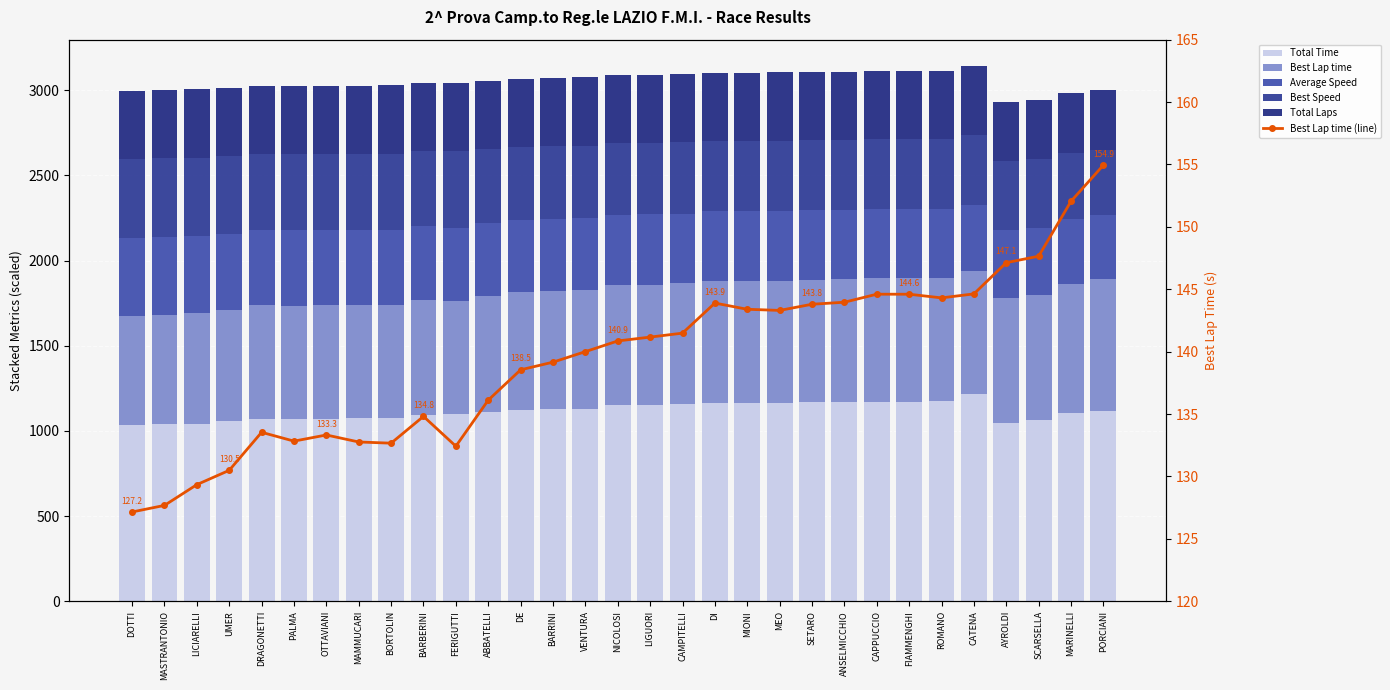

At which category is the sum across all series the highest?

CATENA